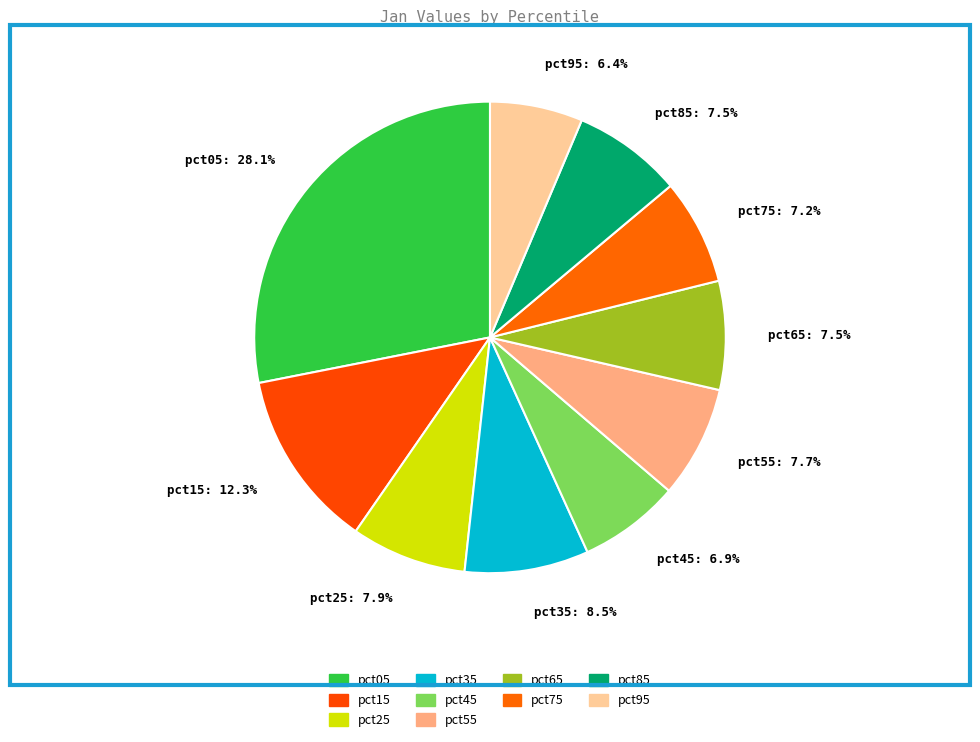

To the nearest percent, what is the difference between the pct45 and pct25 slice percentages?

1%